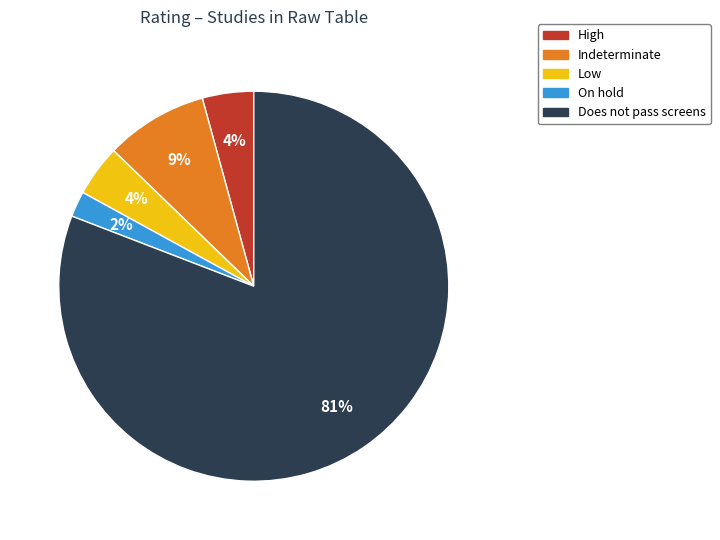

Between Does not pass screens and Low, which is larger?

Does not pass screens